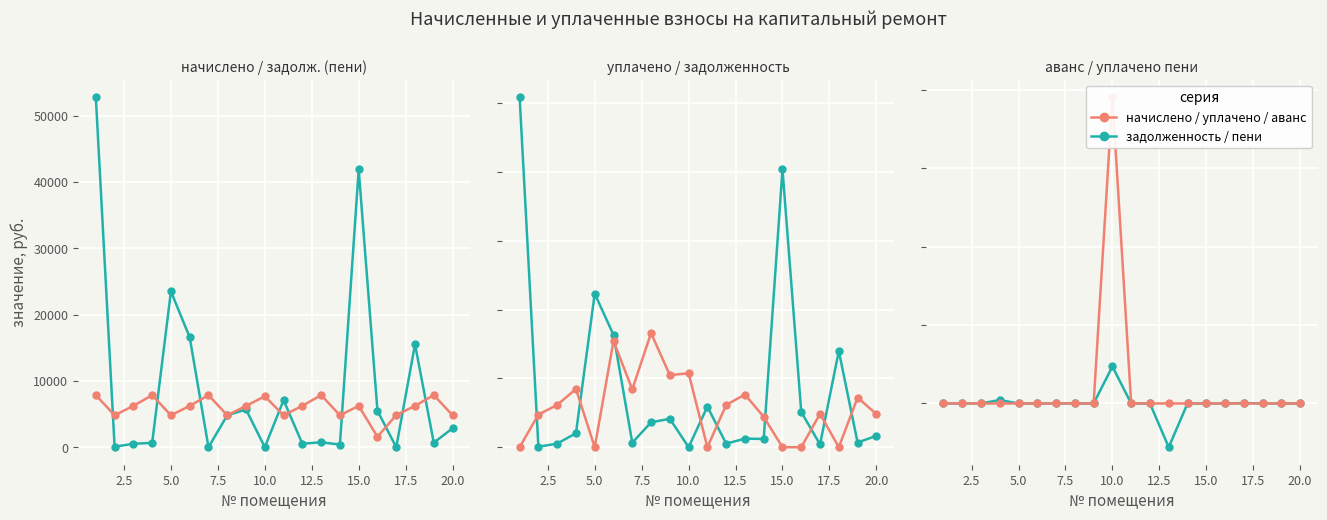

True or false: задолженность and уплачено пени intersect in this chart.

True